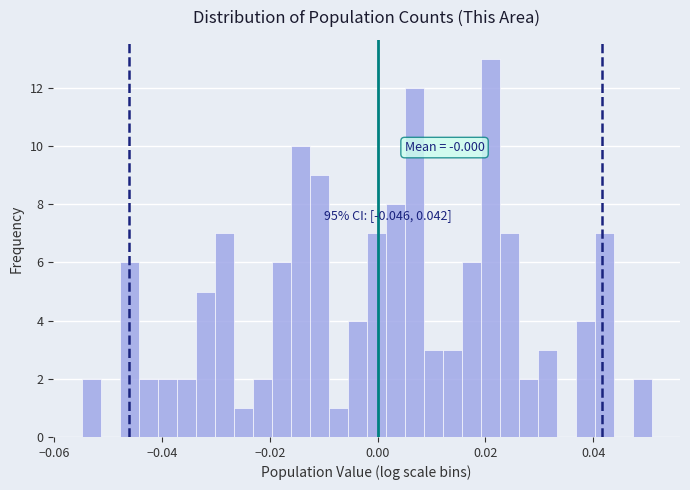

Read against the x-axis, roughly where is the centre of the tallest bar?

0.020